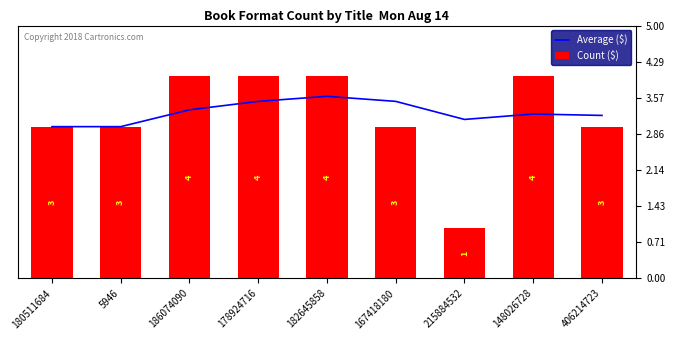

How many categories are shown in the chart?

9